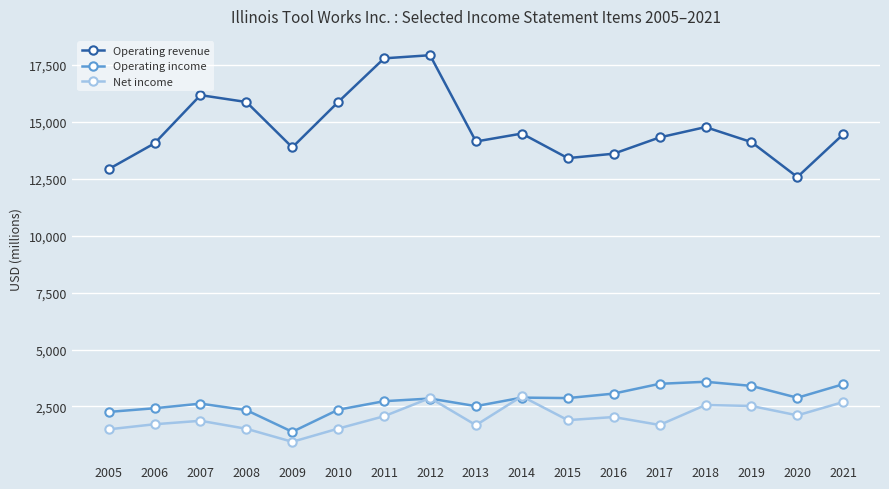

At which category does the chart reach its minimum across all series?

2009